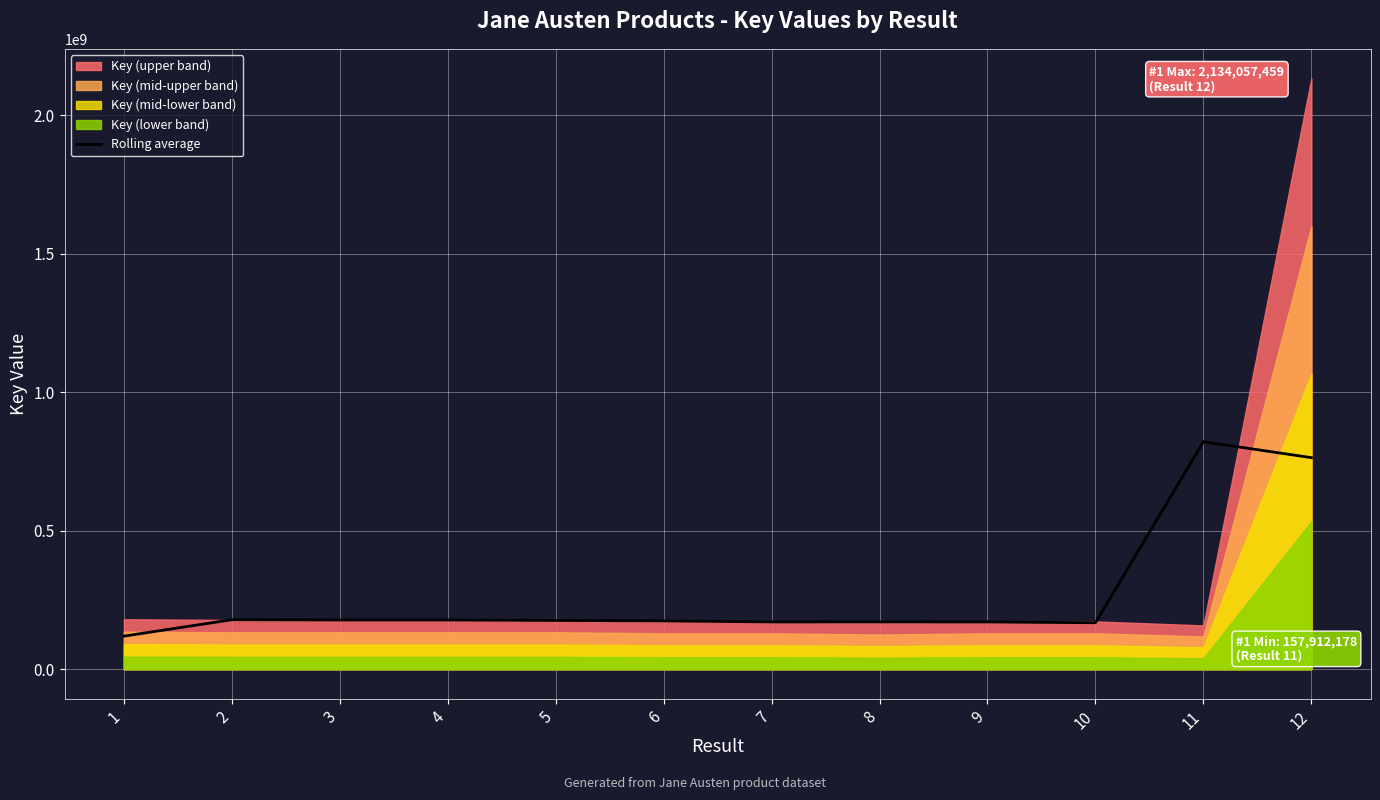

What is the maximum value for Rolling average?

821477530.7